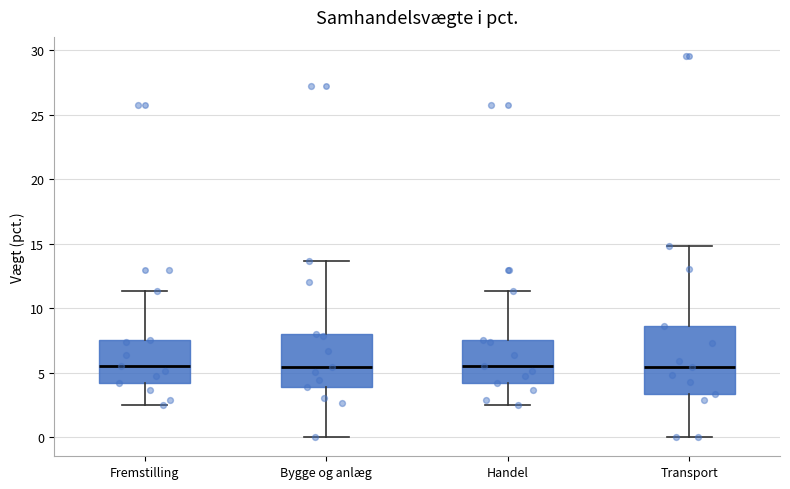

Where does the median line of the box for Handel sit on the y-axis? The values are not printed on the chart, so give them approximately, as read against the axis.

5.5